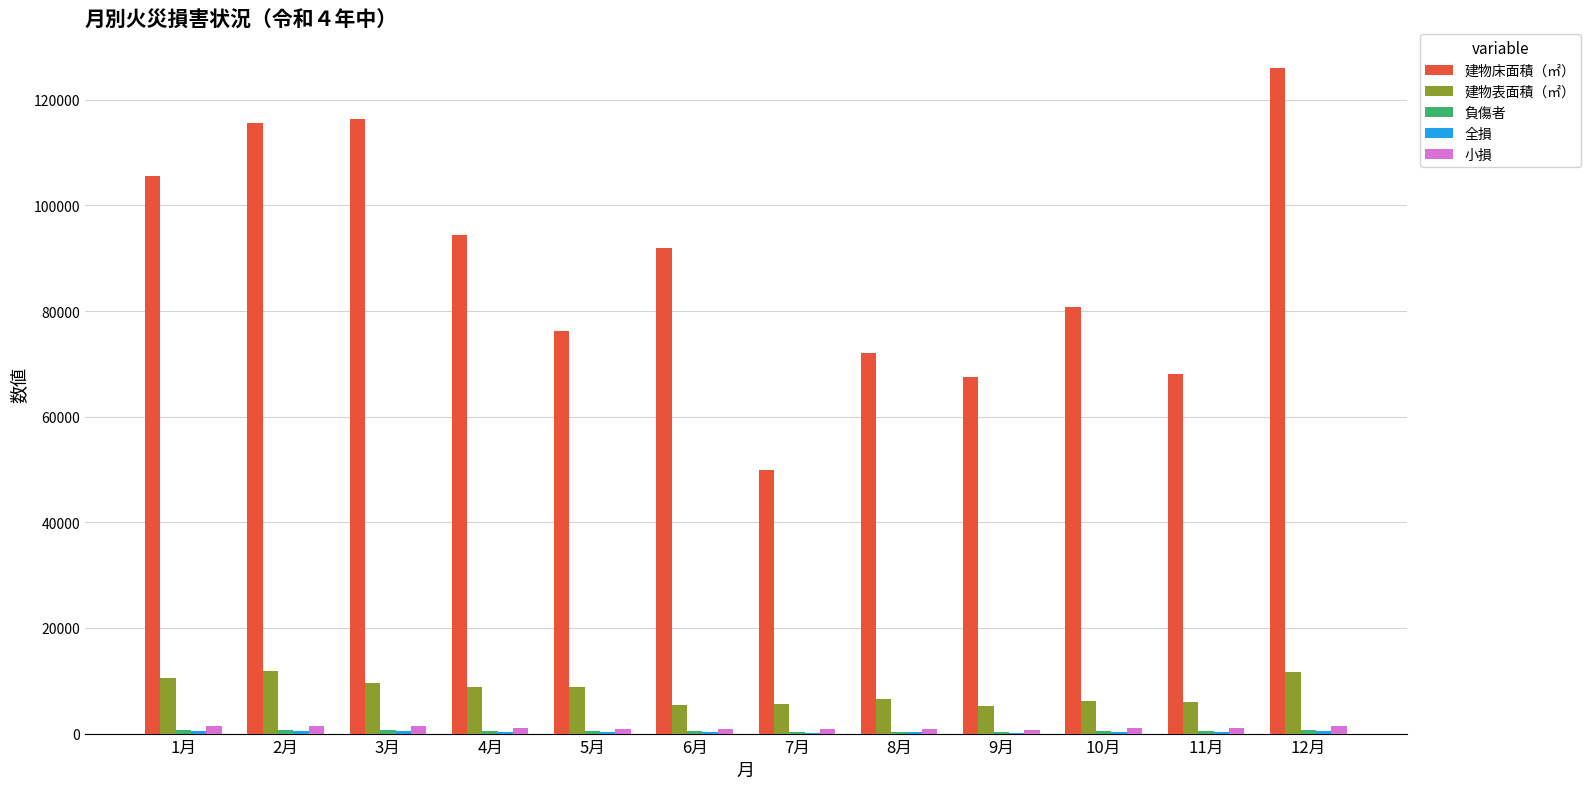

What is the difference between the 小損 values at 5月 and 7月?

84